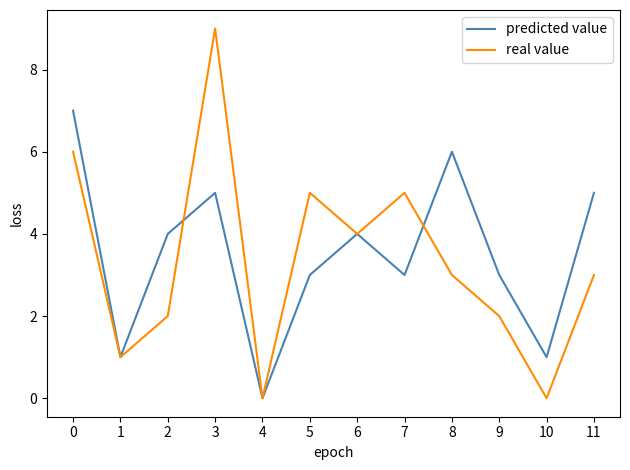

List the series in order of their overall mean, highest first.

predicted value, real value